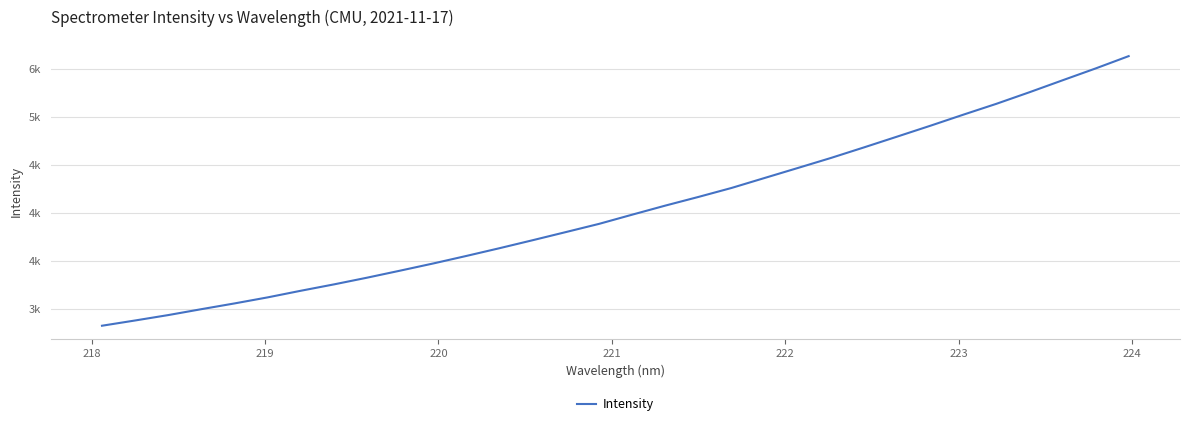

What is the average value?

4041.7